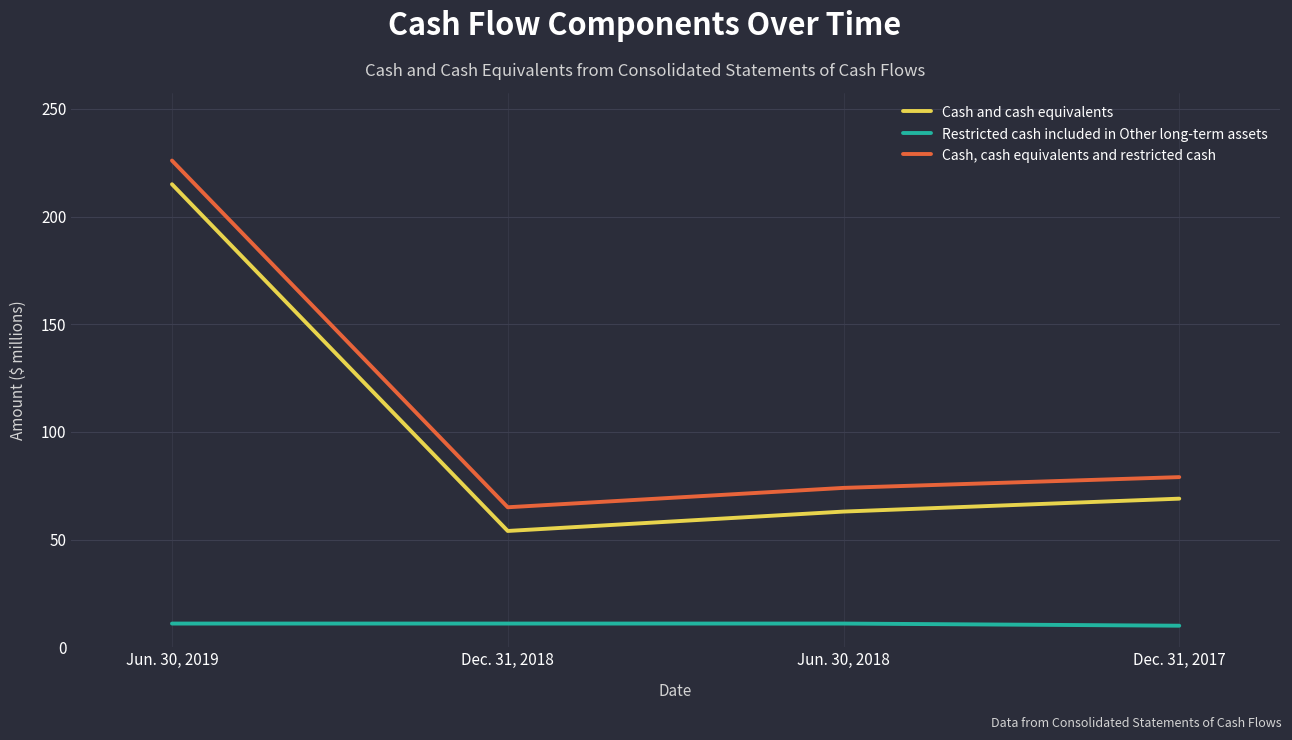

At which label does Cash and cash equivalents first exceed 69?

Jun. 30, 2019